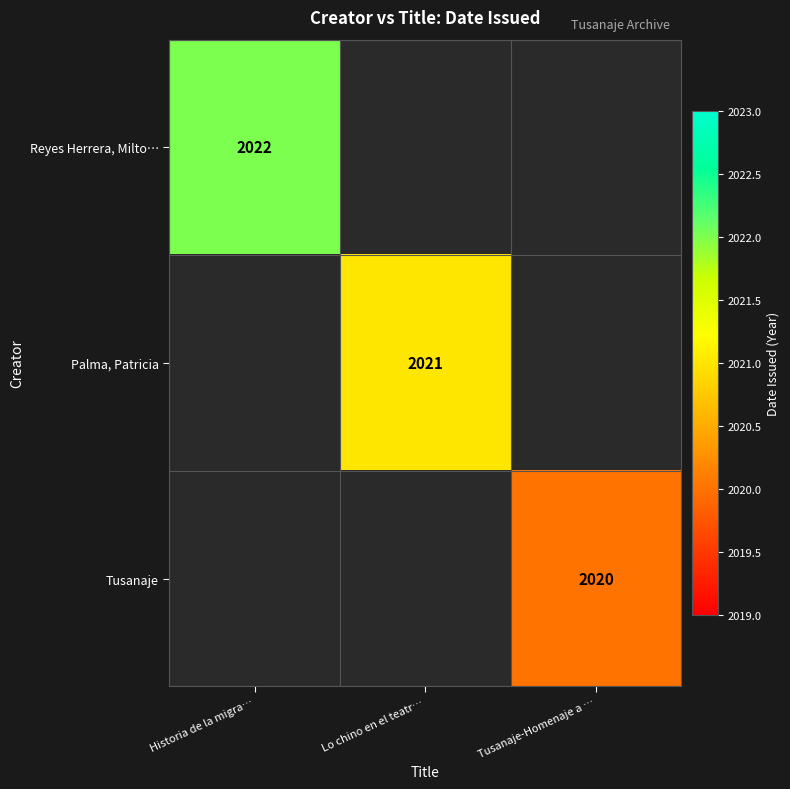

Count the number of data series in this chart.

3